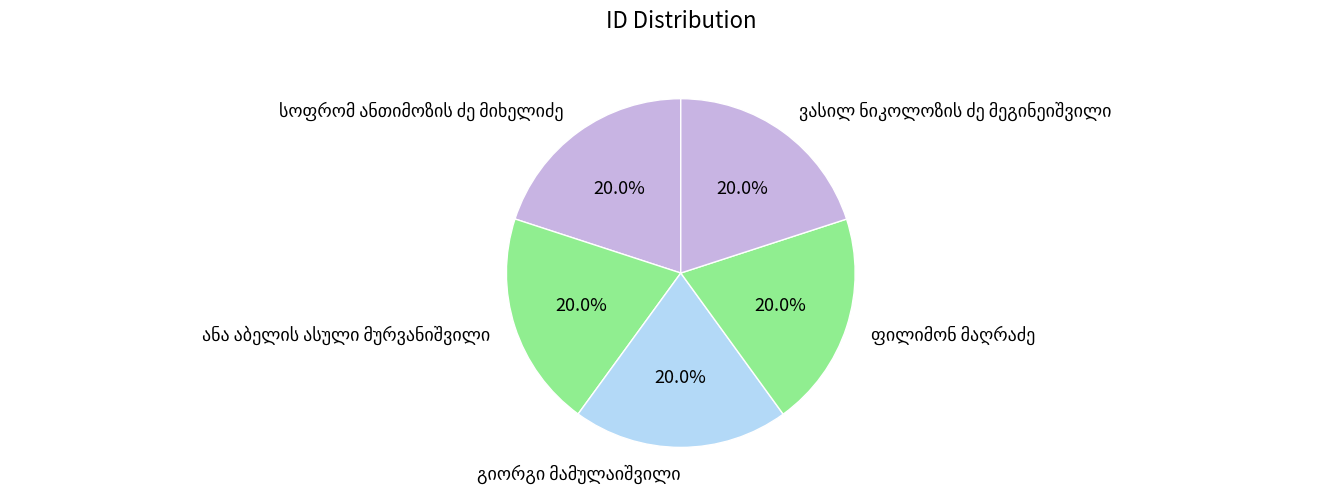

Is there any slice that represents more than half of the pie?

No